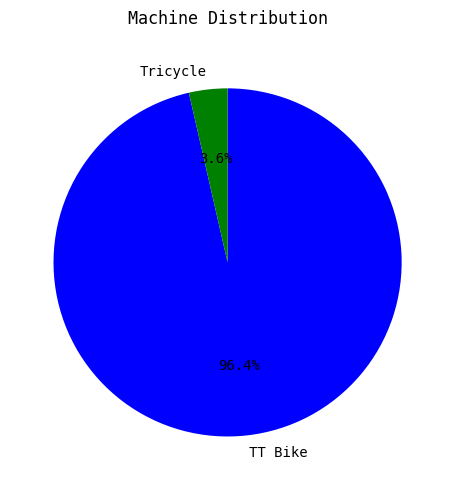

Combined, do TT Bike and Tricycle account for over 50%?

Yes